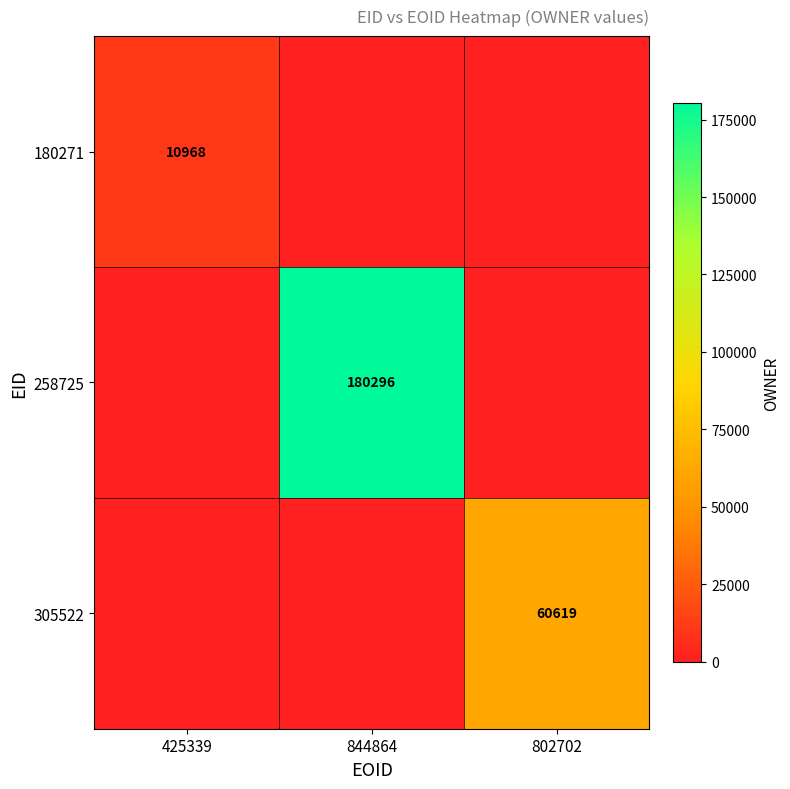

Which series has the largest range (max minus min)?

258725